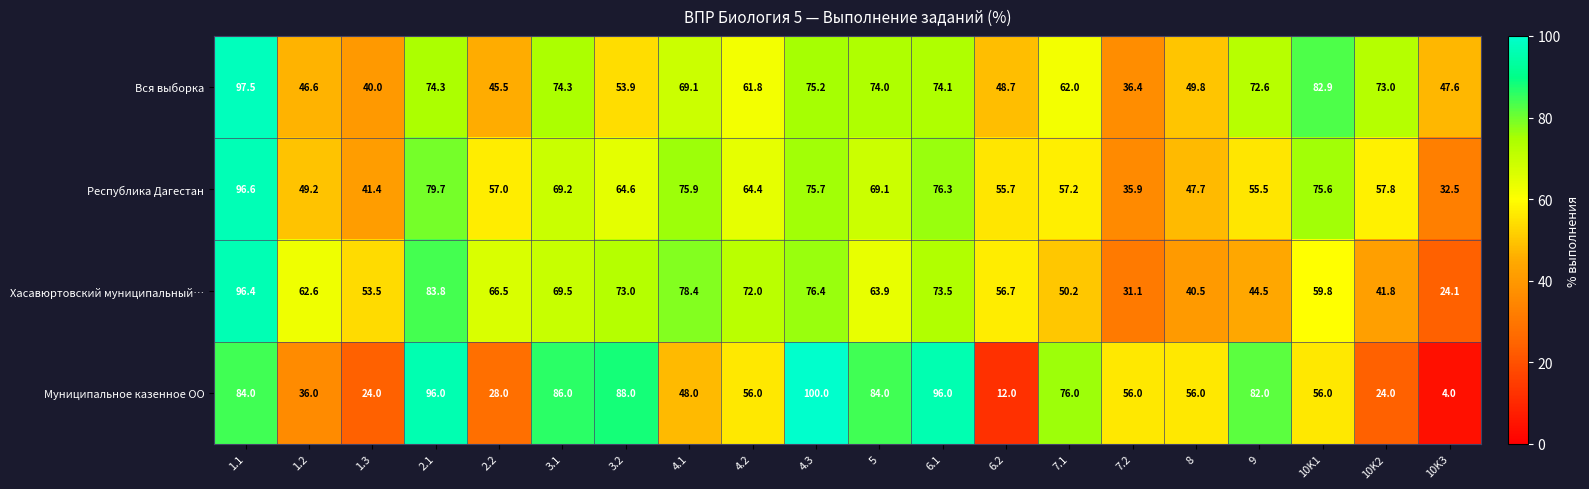

What is the average value of the Республика Дагестан series?

61.9